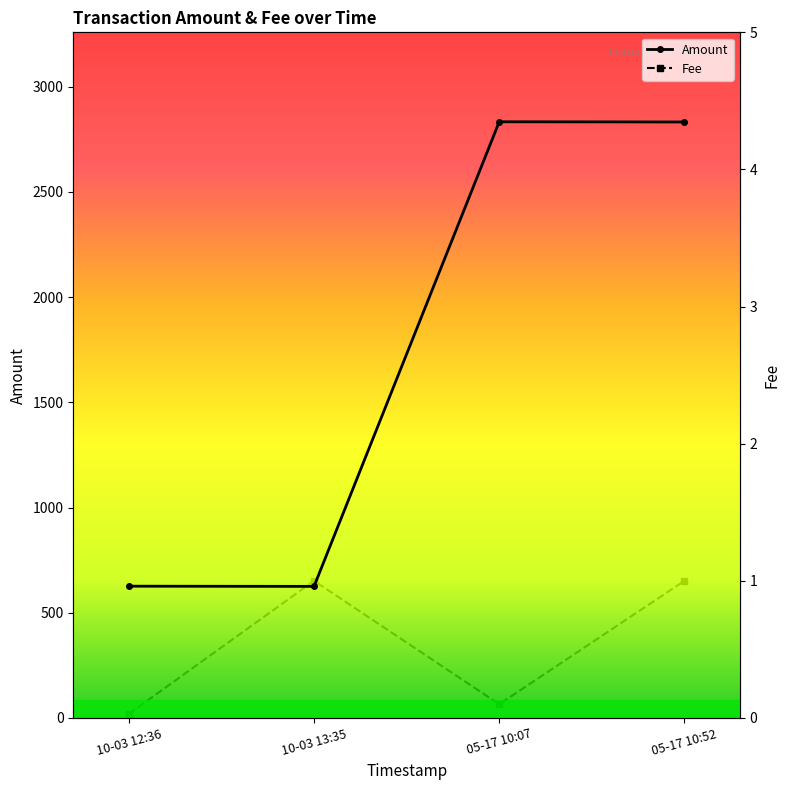

What position from the left is 05-17 10:07?

3